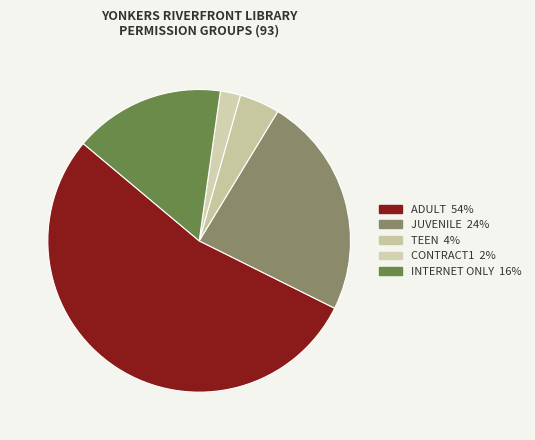

How many segments does this pie chart have?

5